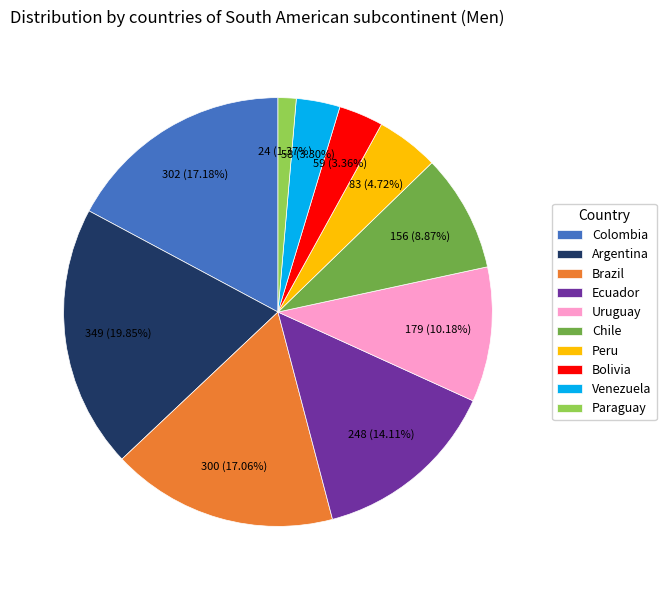

To the nearest percent, what is the difference between the Peru and Chile slice percentages?

4%